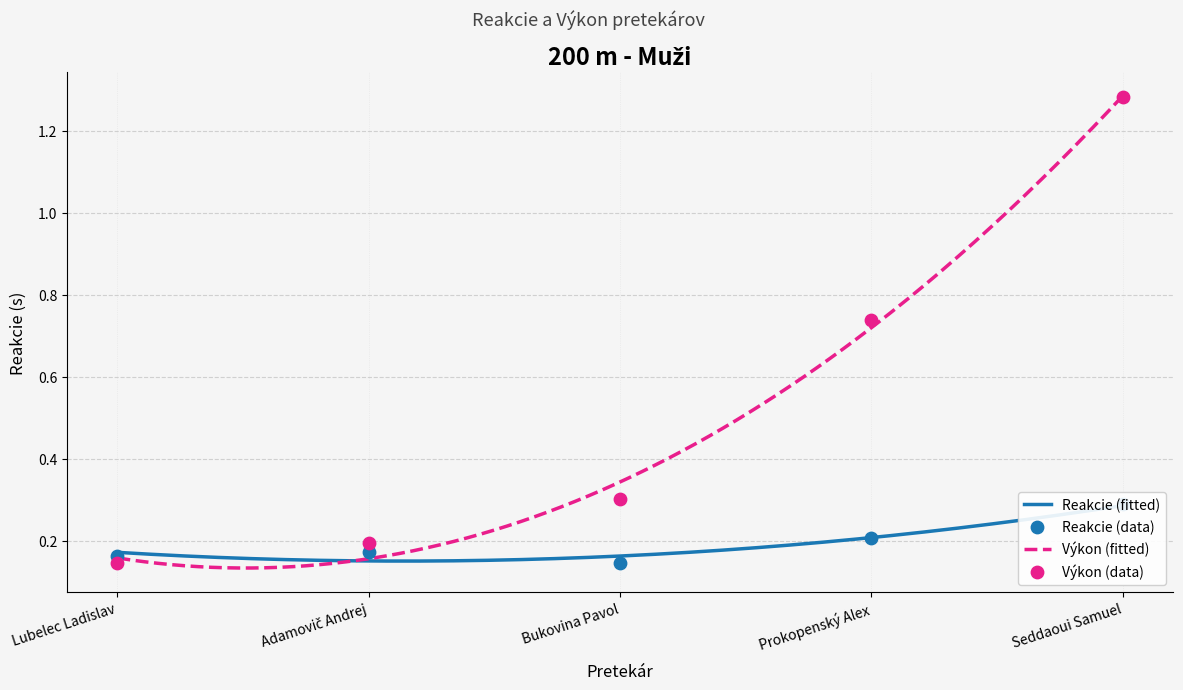

Is the value of Výkon at Seddaoui Samuel greater than the value of Reakcie at Adamovič Andrej?

Yes